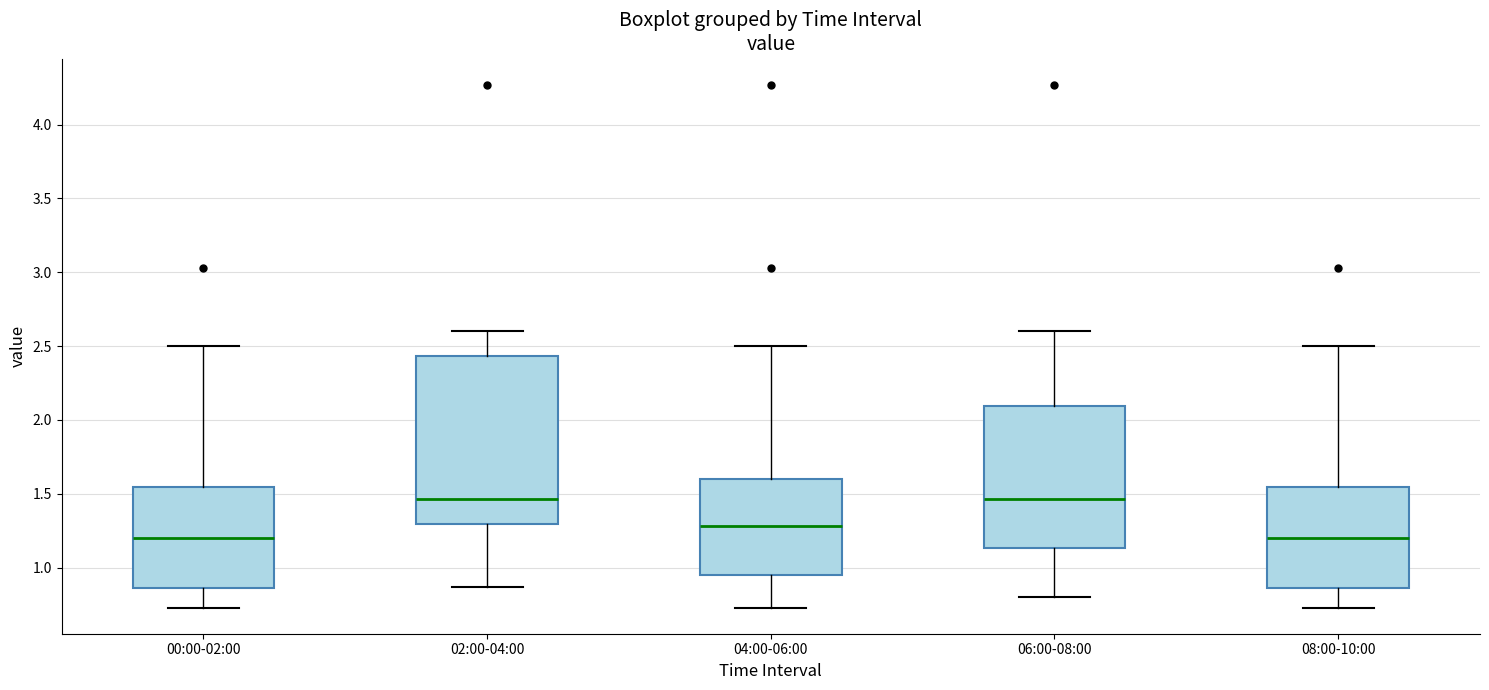

Reading left to right, transcribe this box plot: for each box, give where its median line is, the range the box spans, and where its two whiskers end, as read against the y-axis. The values are not printed on the chart, so give them approximately, as read against the axis.

00:00-02:00: median 1.20, box 0.85 to 1.55, whiskers 0.75 to 2.50
02:00-04:00: median 1.45, box 1.30 to 2.45, whiskers 0.85 to 2.60
04:00-06:00: median 1.30, box 0.95 to 1.60, whiskers 0.75 to 2.50
06:00-08:00: median 1.45, box 1.15 to 2.10, whiskers 0.80 to 2.60
08:00-10:00: median 1.20, box 0.85 to 1.55, whiskers 0.75 to 2.50